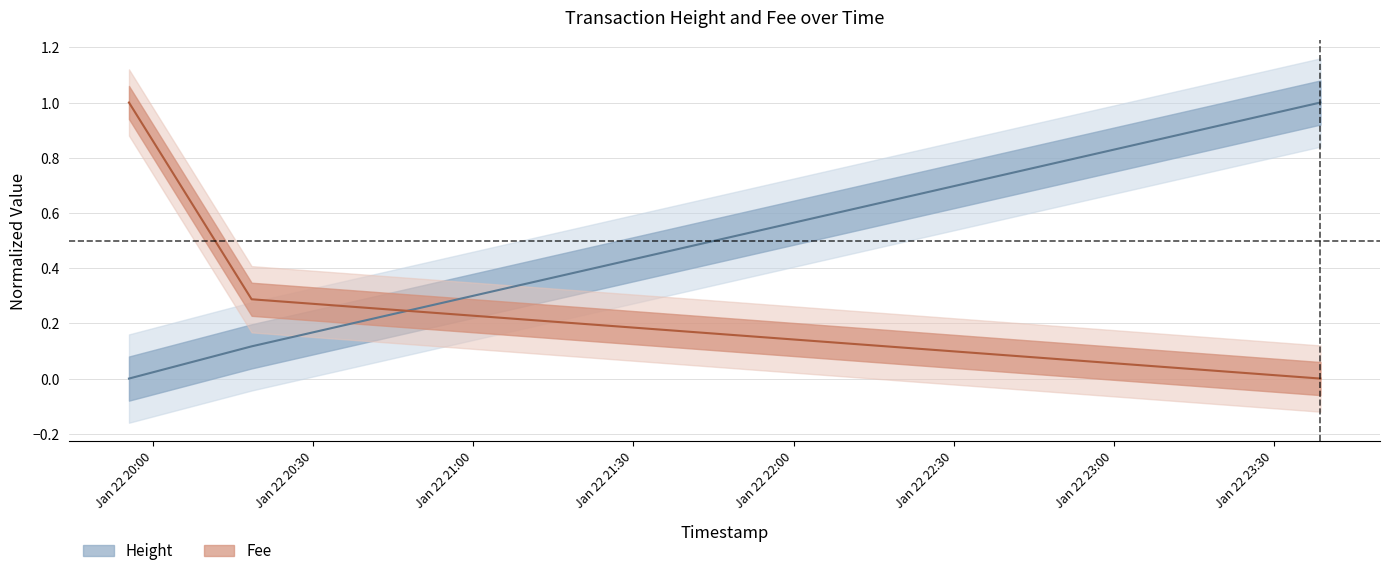

What are all the series names shown in the legend?

Height, Fee